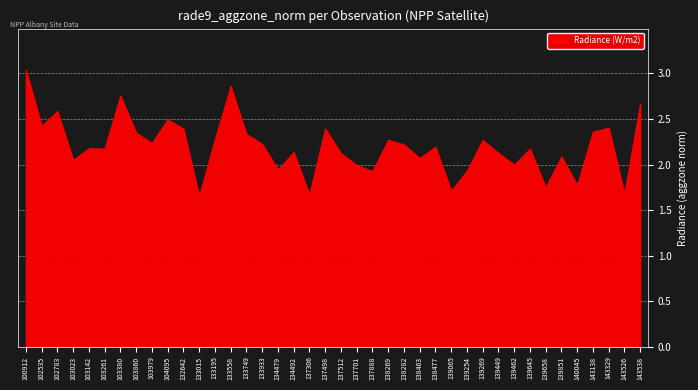

What is the smallest value displayed?

1.7